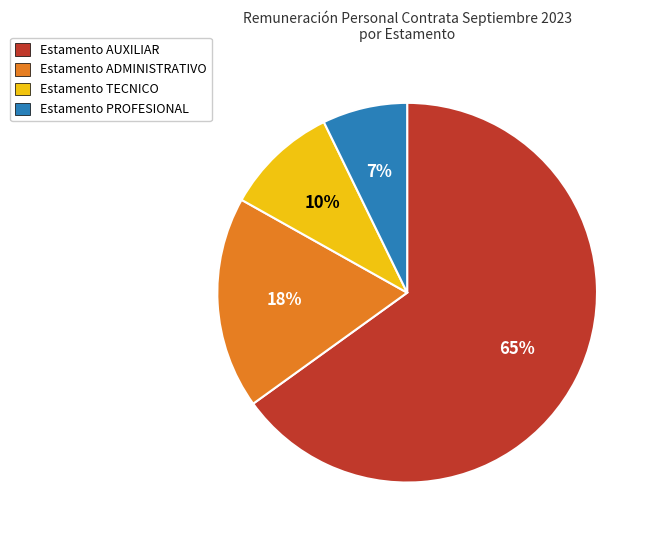

To the nearest percent, what is the difference between the largest and smallest slice percentages?

58%